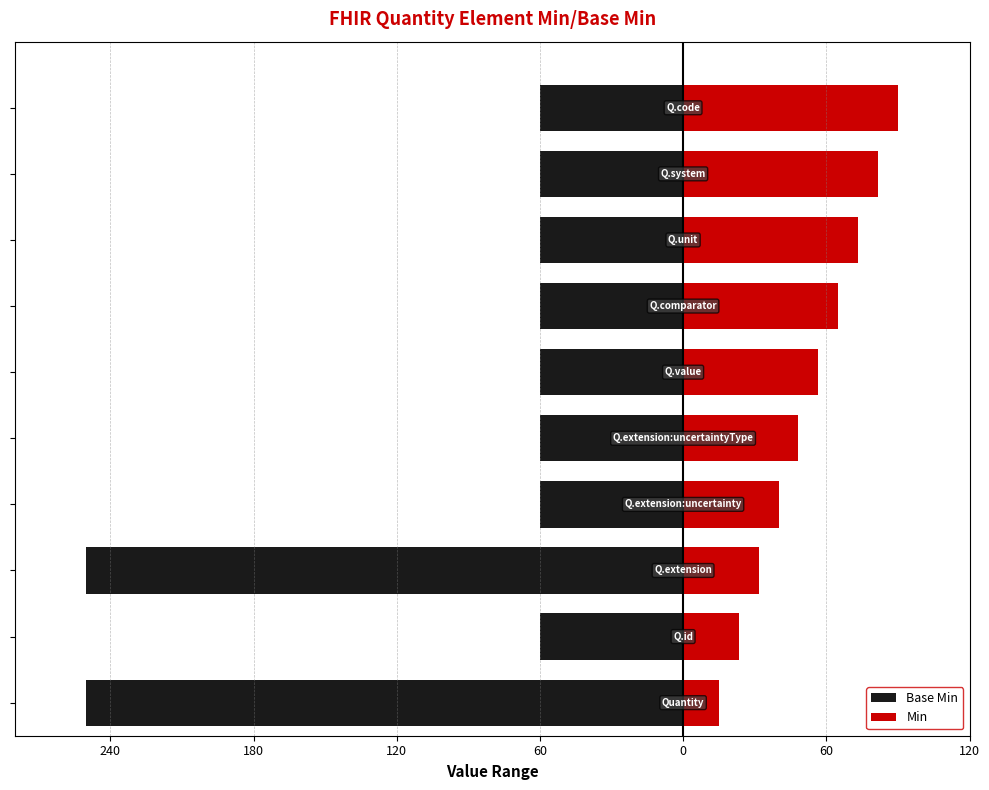

Rank the series by their maximum value, from lowest to highest.

Base Min, Min